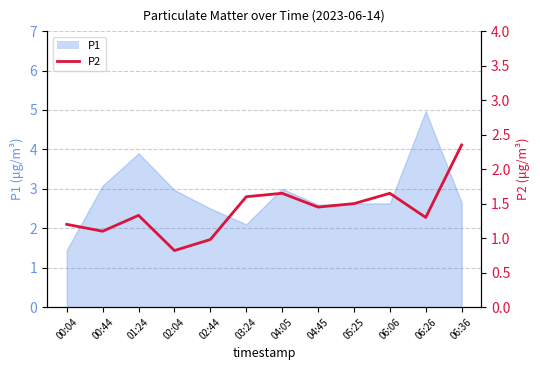

Where is the data nearest to the value 1?

02:44